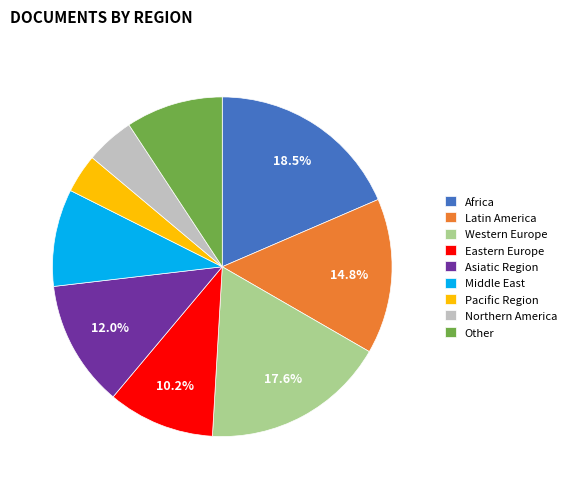

What is the largest slice in the pie chart?

Africa